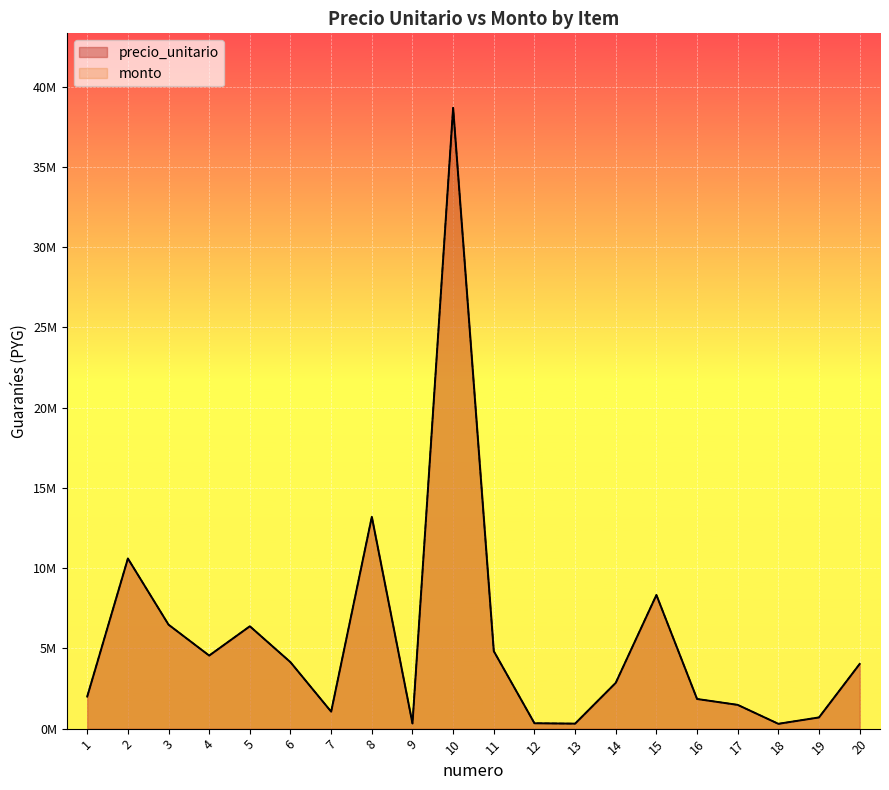

Reading left to right, what are all the values shown in this chart?

precio_unitario: 2000000	10603000	6480000	4554000	6380000	4140000	1058000	13202000	322000	38690000	4830000	336000	312000	2856000	8330000	1848000	1480500	300000	700000	4032000
monto: 2000000	10603000	6480000	4554000	6380000	4140000	1058000	13202000	322000	38690000	4830000	336000	312000	2856000	8330000	1848000	1480500	300000	700000	4032000